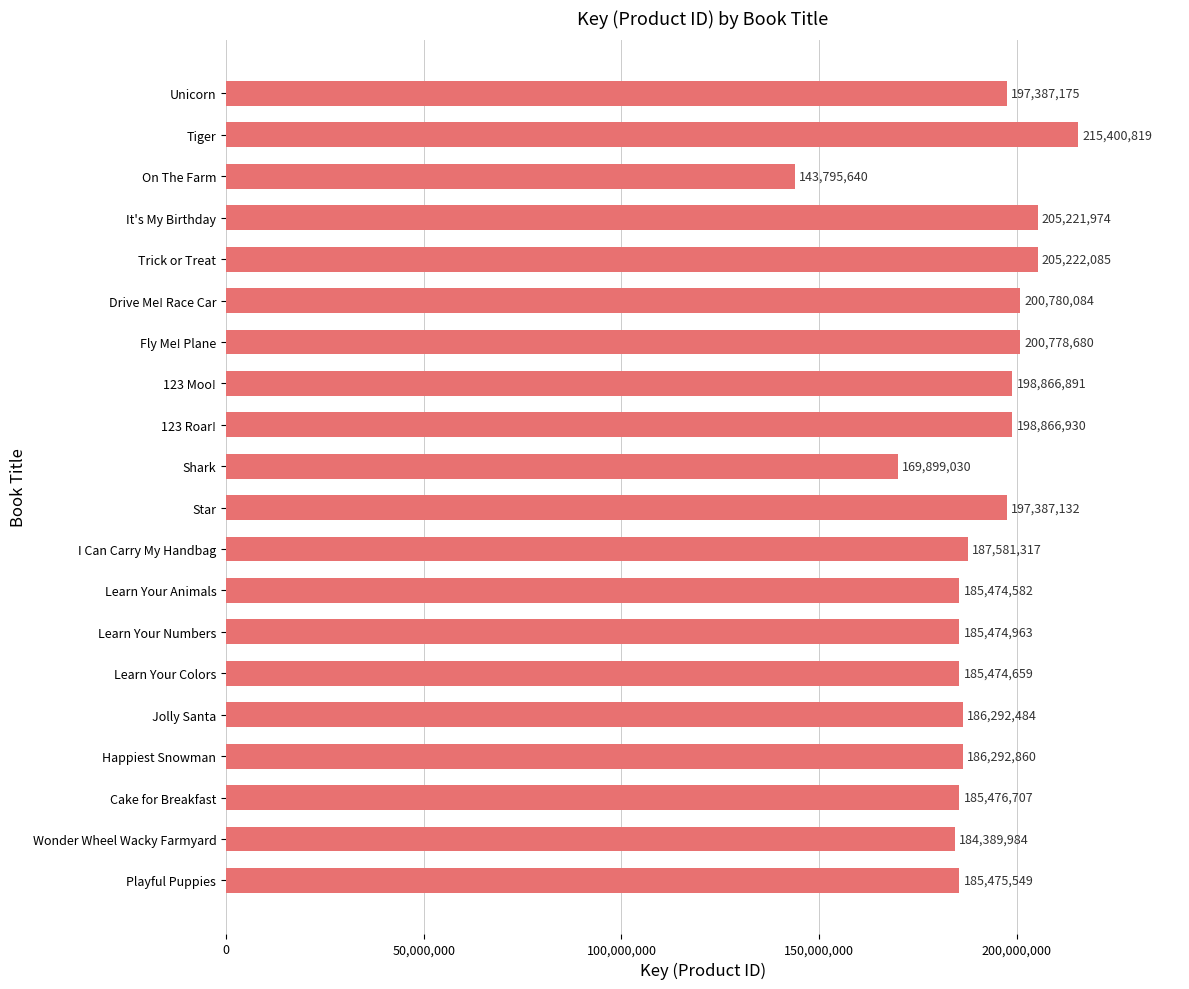

Which category has the lowest value across all series?

On The Farm